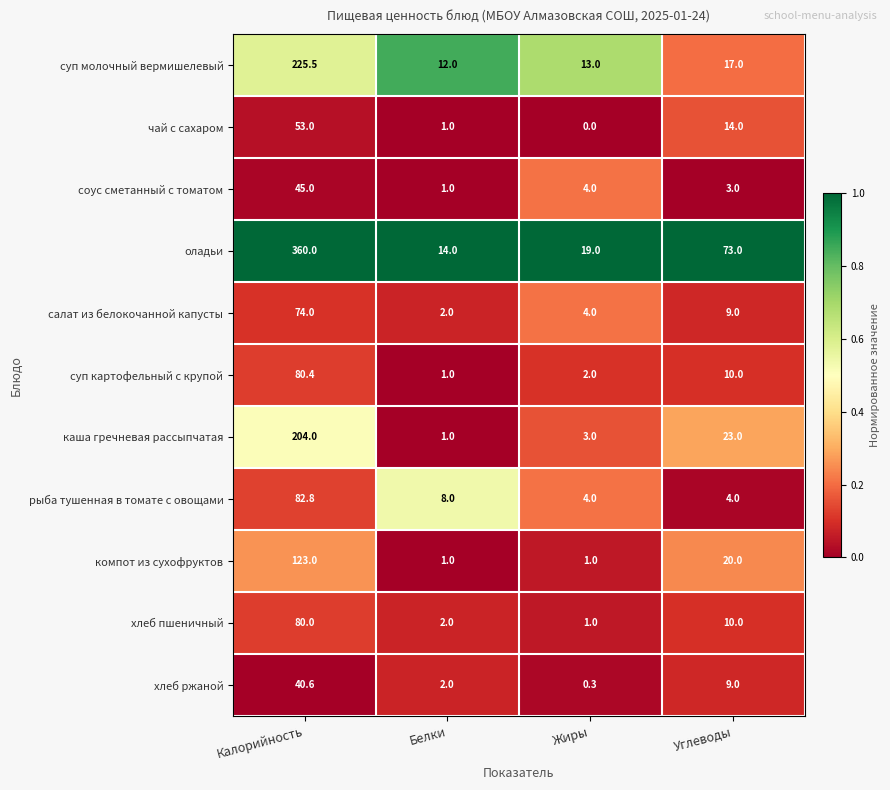

Which category has the highest value across all series?

Калорийность